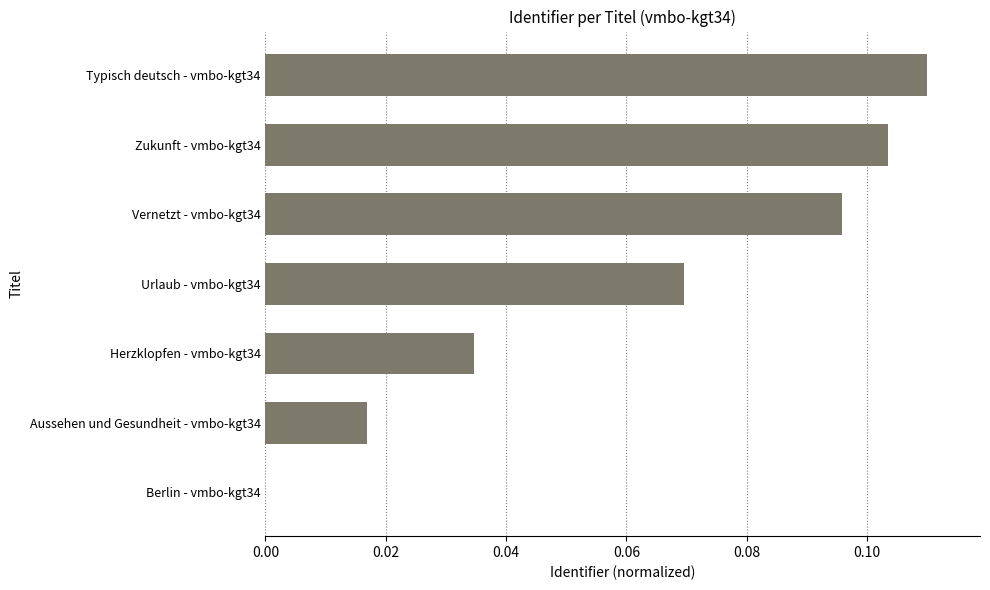

Count the number of values greater than 0.

6